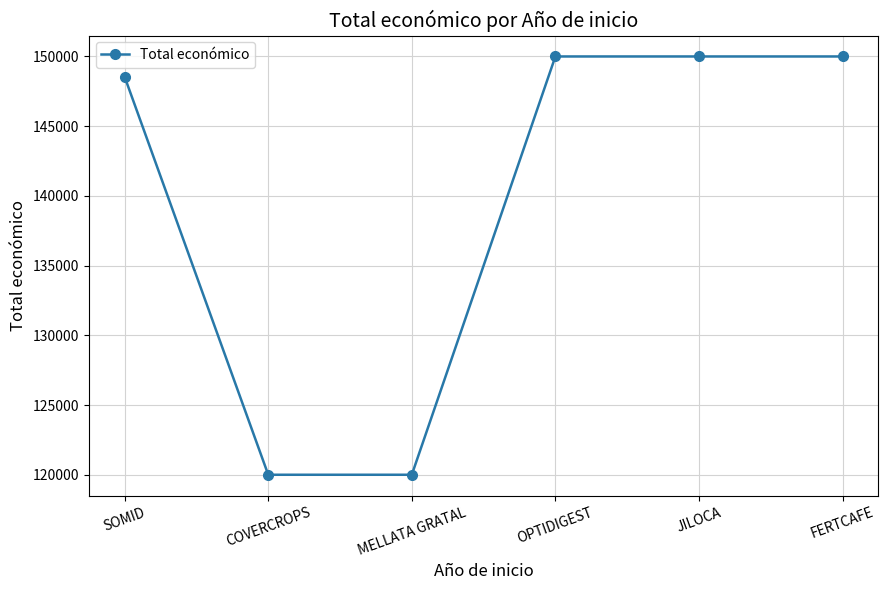

True or false: there are more than 2 points higher than both neighbors.

False